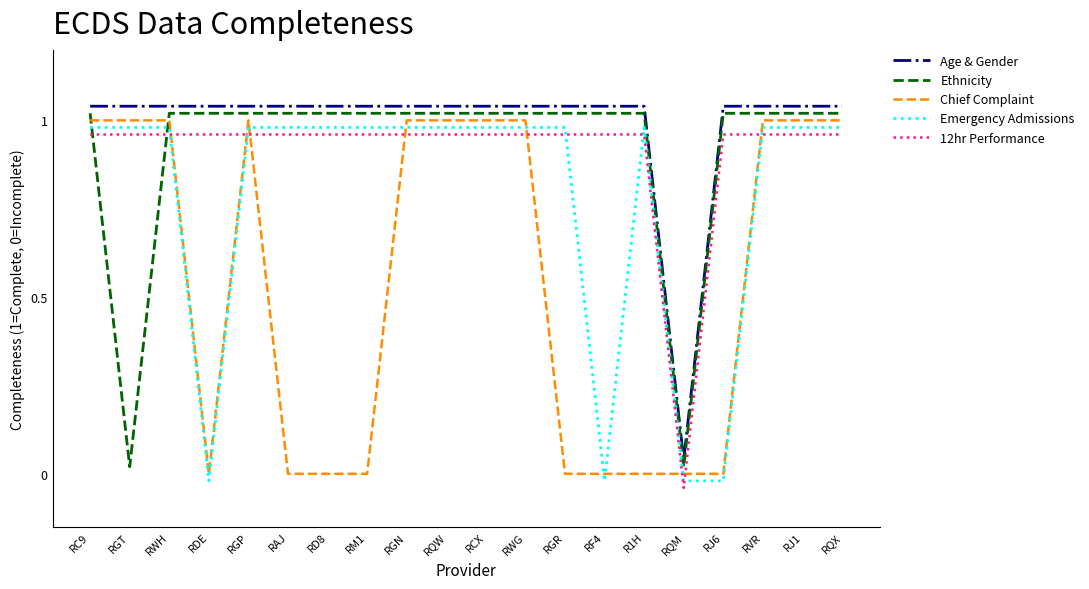

The value of Ethnicity at R1H is 1.8. True or false?

False